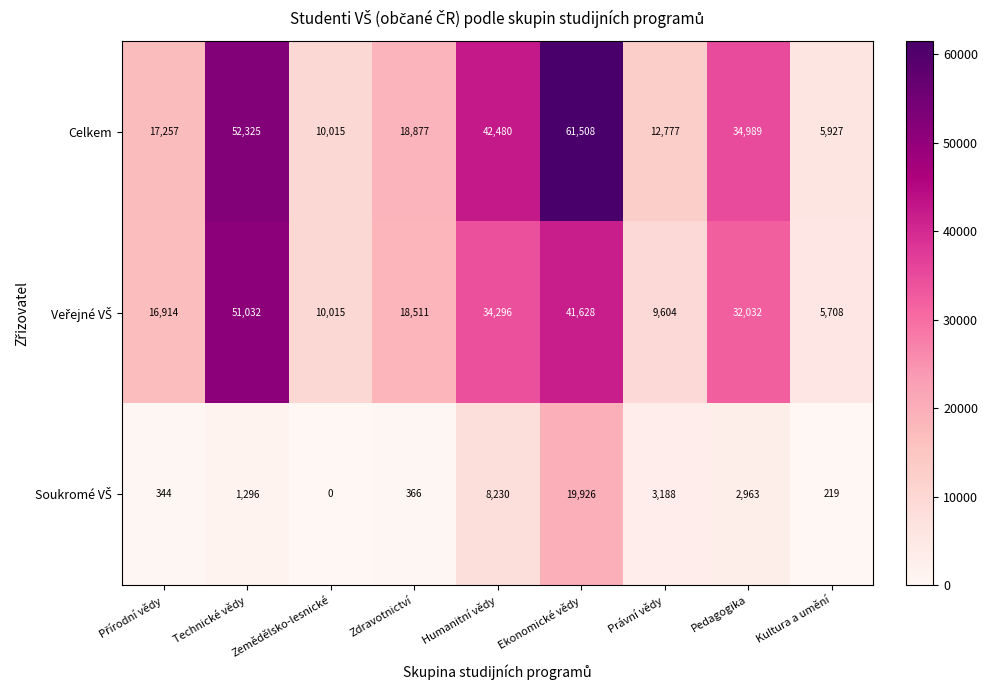

At which label does Celkem first exceed 18877?

Technické vědy